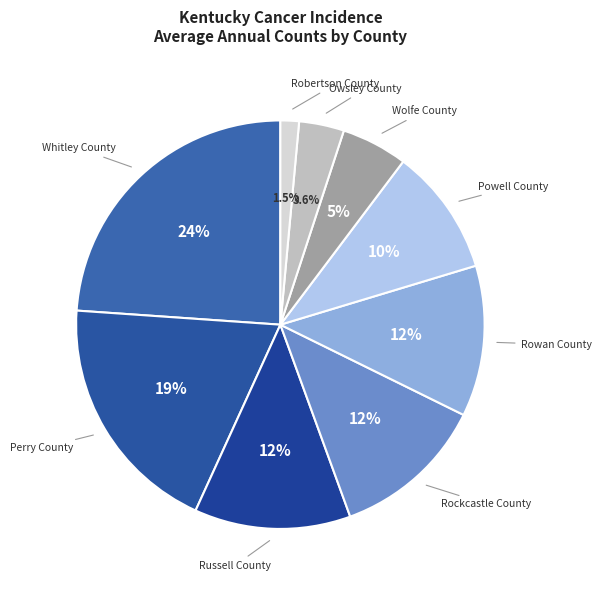

What percentage do Perry County and Wolfe County together represent?

24.5%